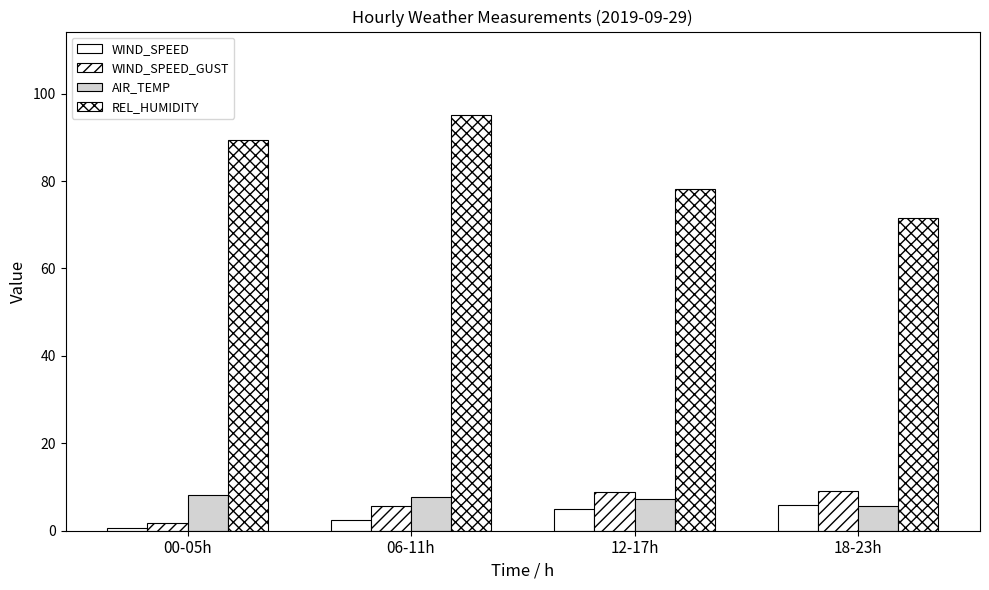

At which label does AIR_TEMP reach its peak?

00-05h